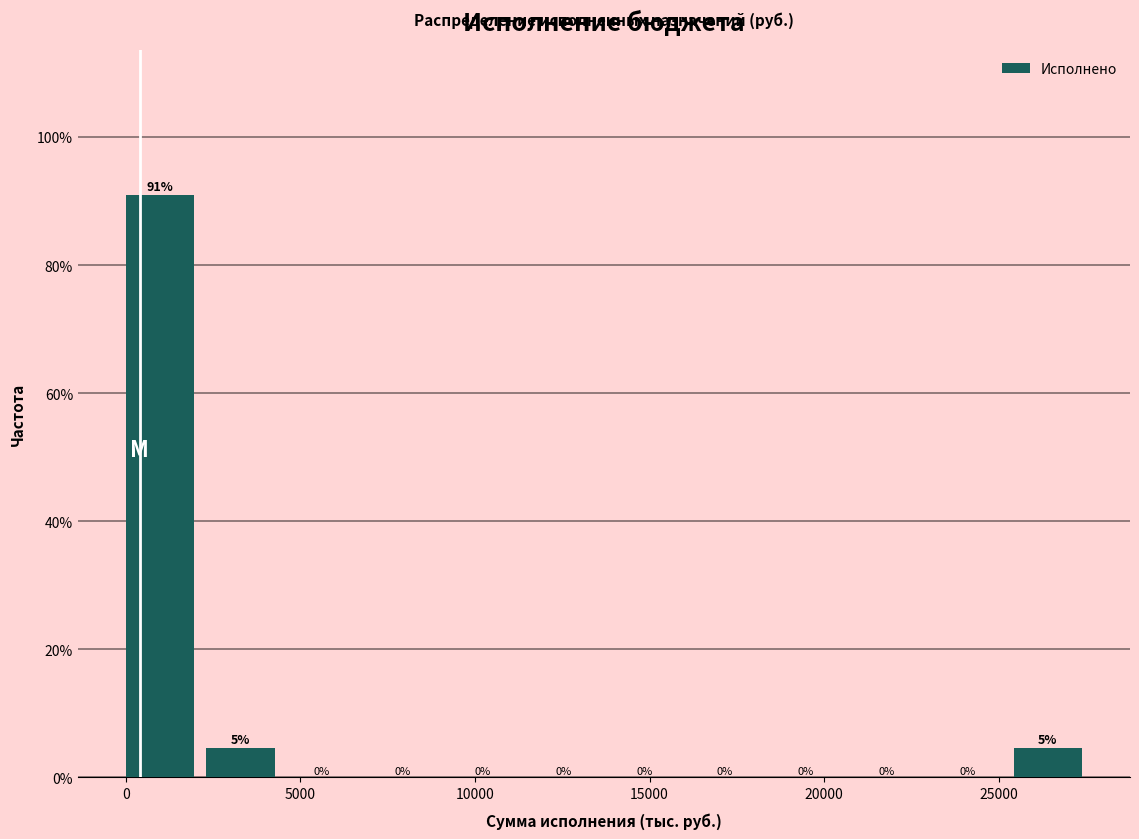

Which range on the x-axis has the tallest bar?

0 to 2500